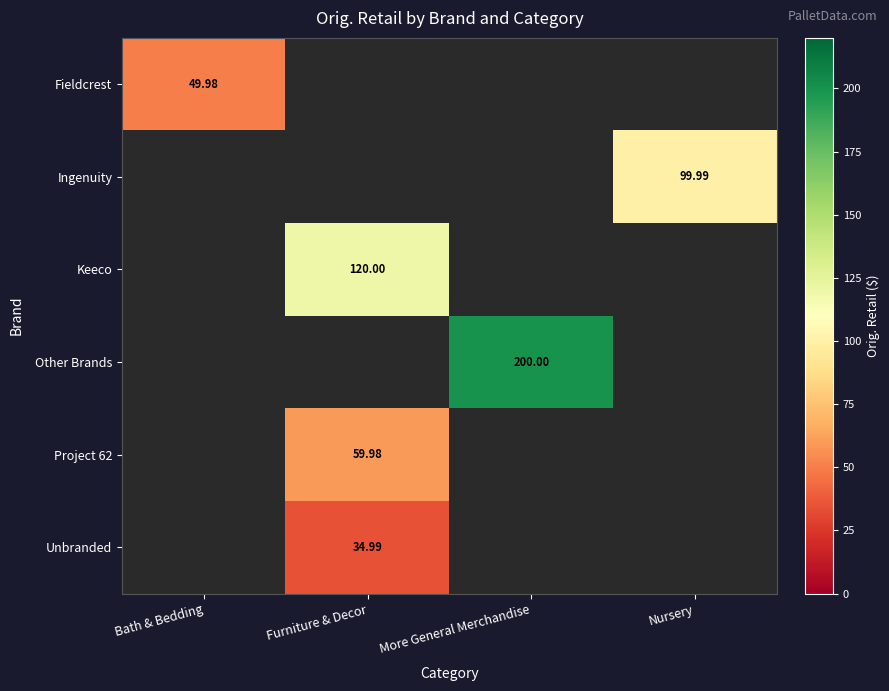

At how many categories does at least one series exceed 88?

3